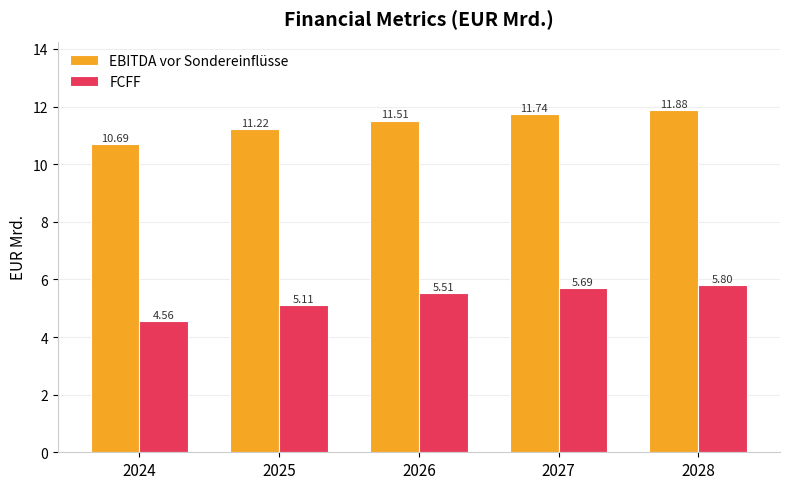

How many values in the EBITDA vor Sondereinflüsse series are below 11?

1